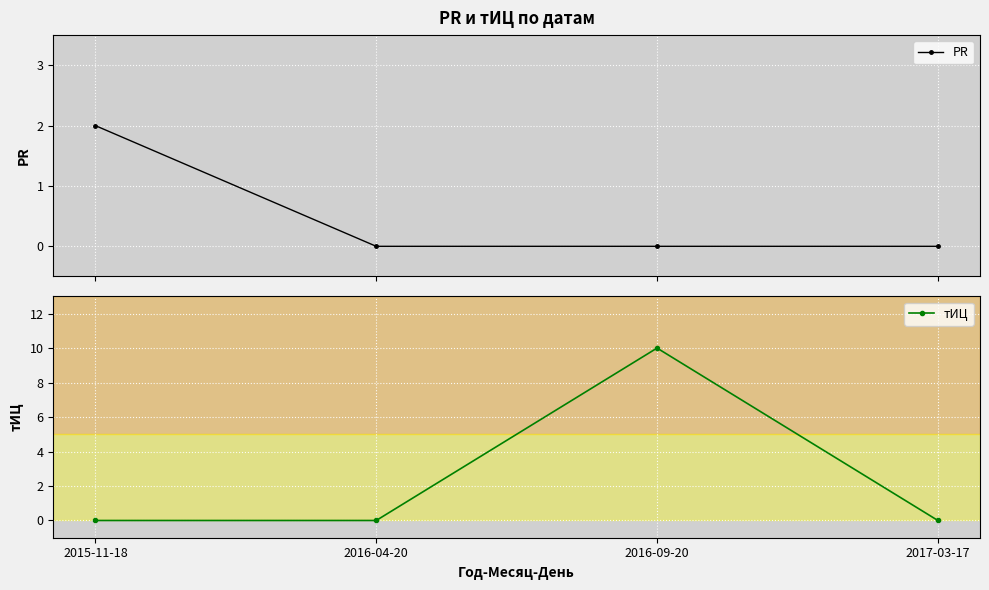

At which label does PR reach its minimum?

2016-04-20